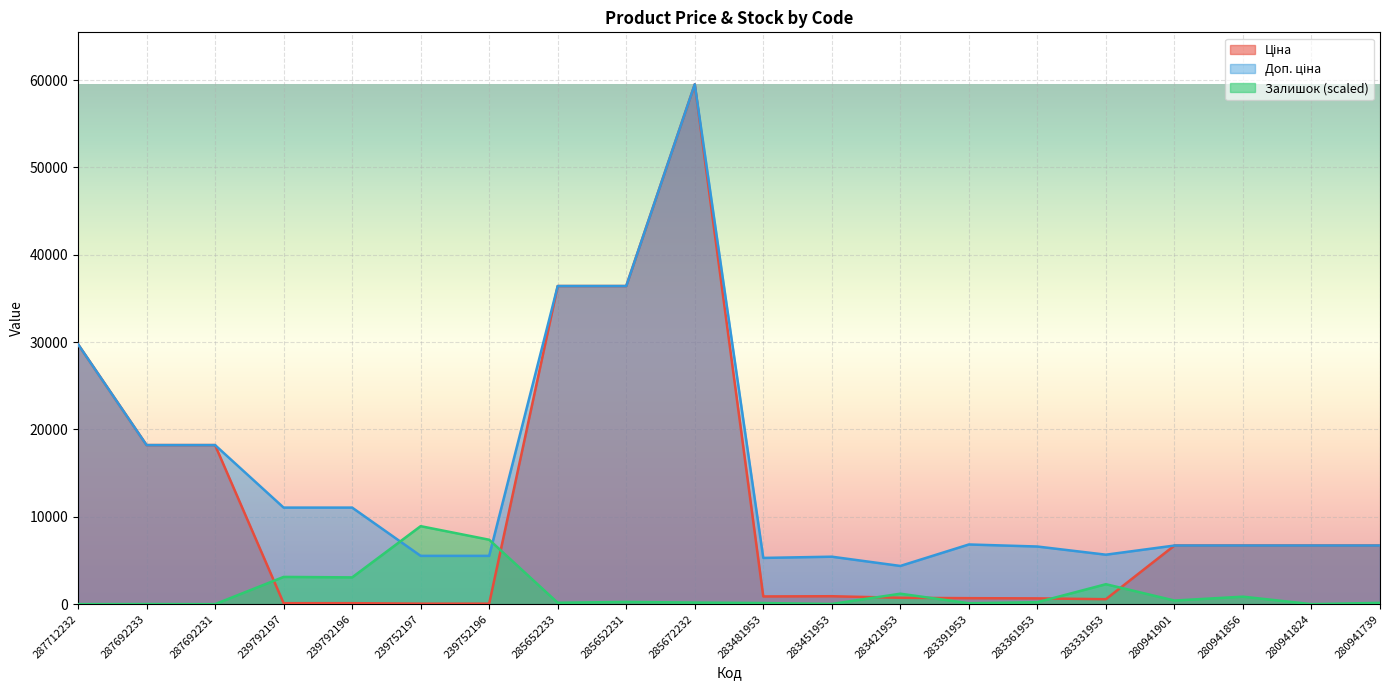

The Залишок series shows 126.8 at 283481953. True or false?

True